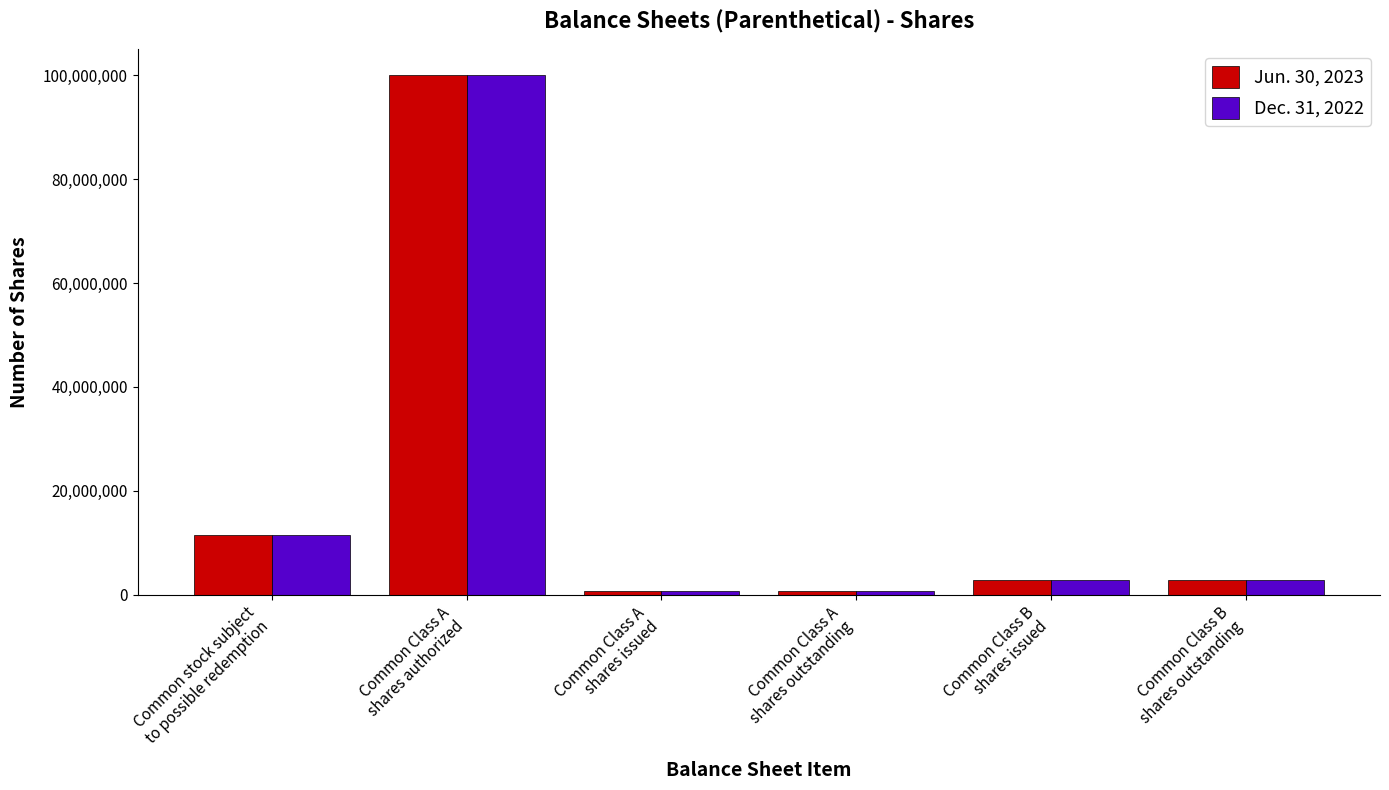

True or false: Dec. 31, 2022 has a value of 635075 at Common Class A
shares outstanding.

True